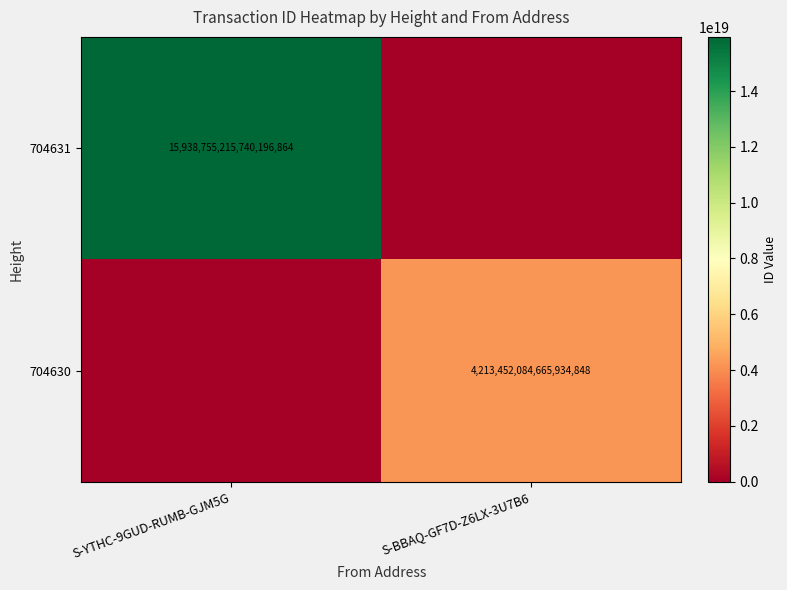

True or false: 704630 has a value of 4213452084665934848 at S-BBAQ-GF7D-Z6LX-3U7B6.

True